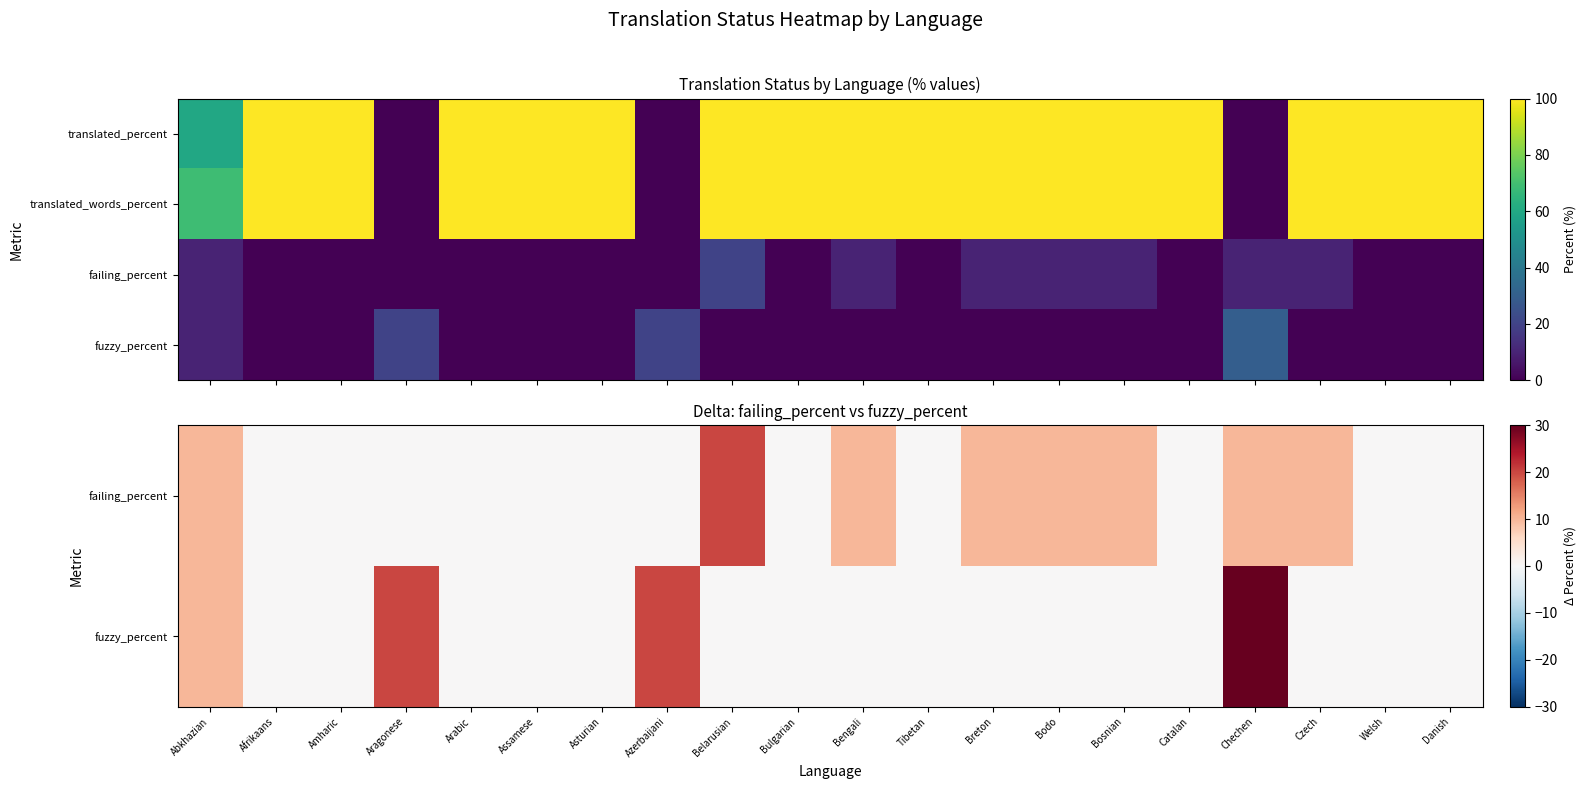

Between Afrikaans and Catalan, which is larger?

Afrikaans